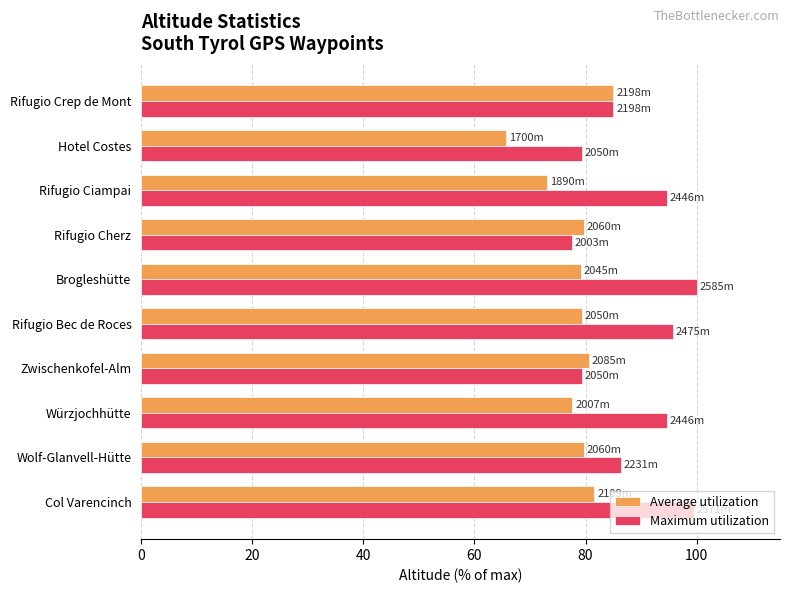

What is the minimum value shown in the chart?

65.8